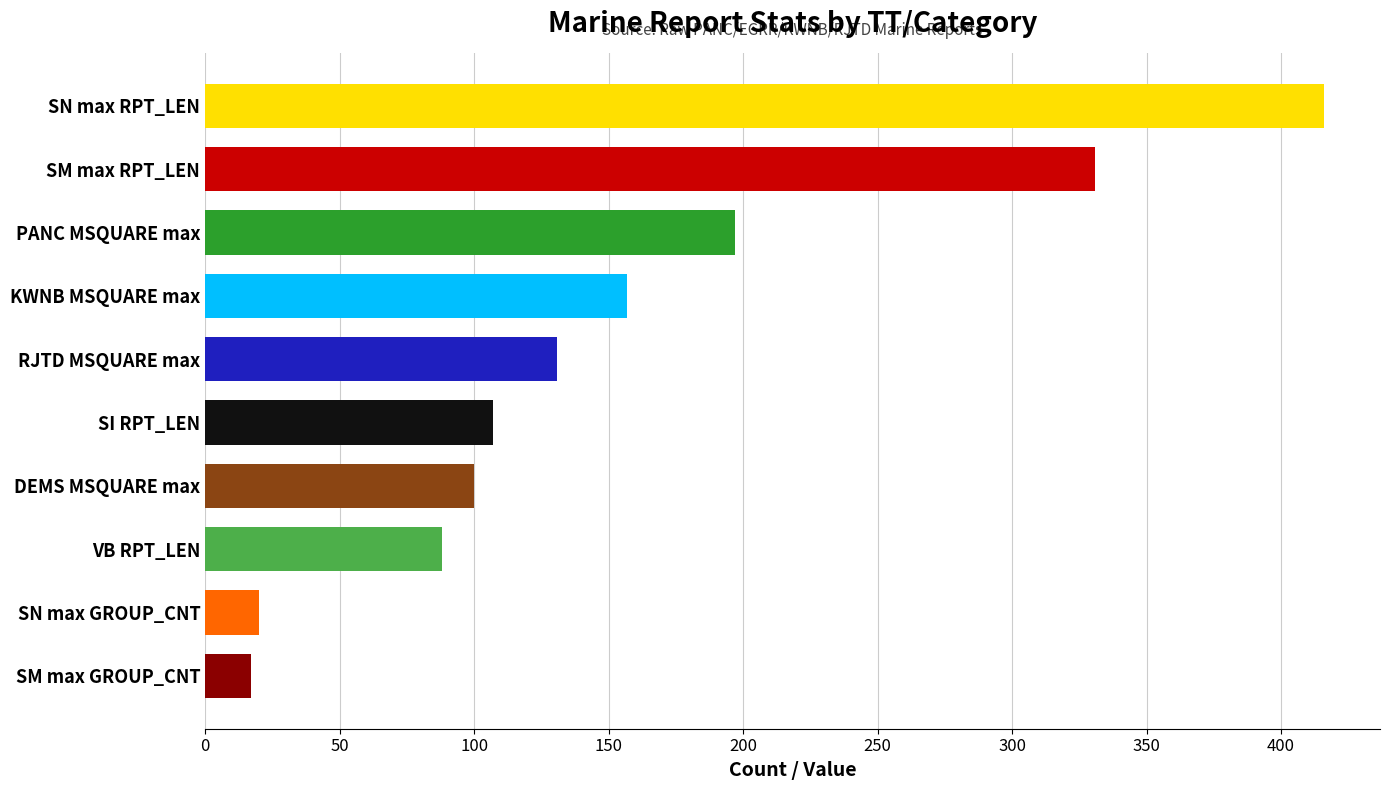

Read the value at PANC MSQUARE max.

197